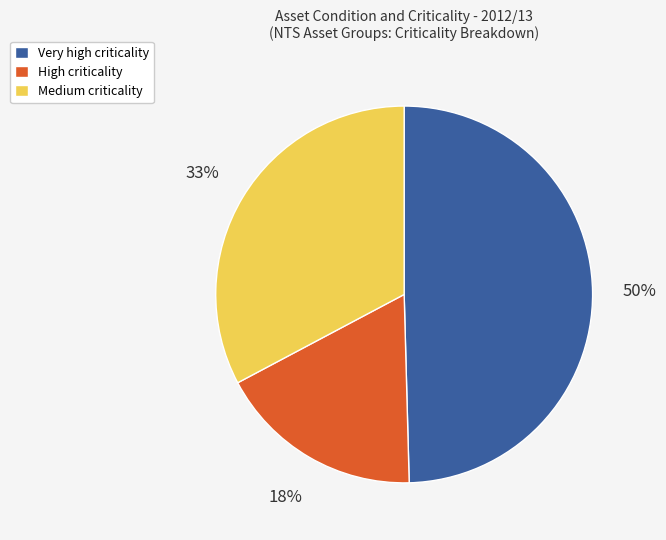

Which has a higher value, Medium criticality or Very high criticality?

Very high criticality